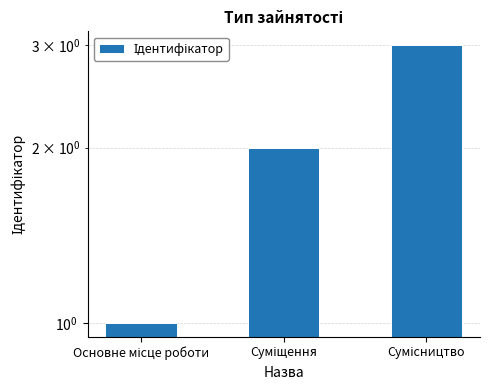

What position from the left is Суміщення?

2